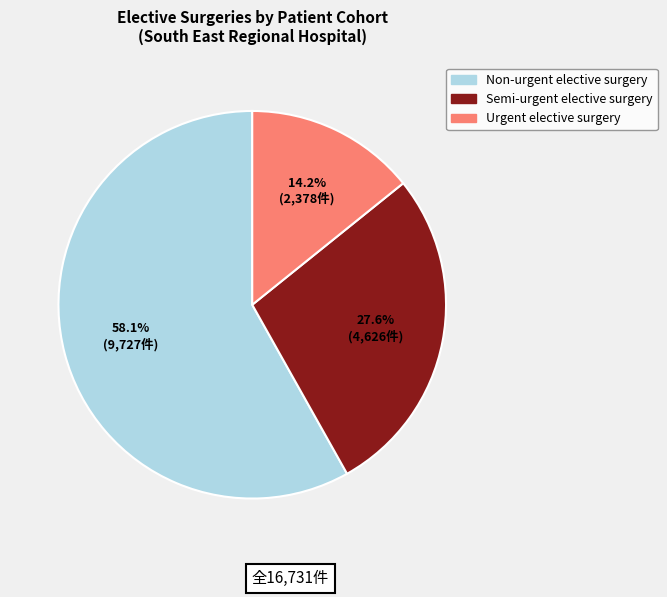

Rank the categories by value from lowest to highest.

Urgent elective surgery, Semi-urgent elective surgery, Non-urgent elective surgery